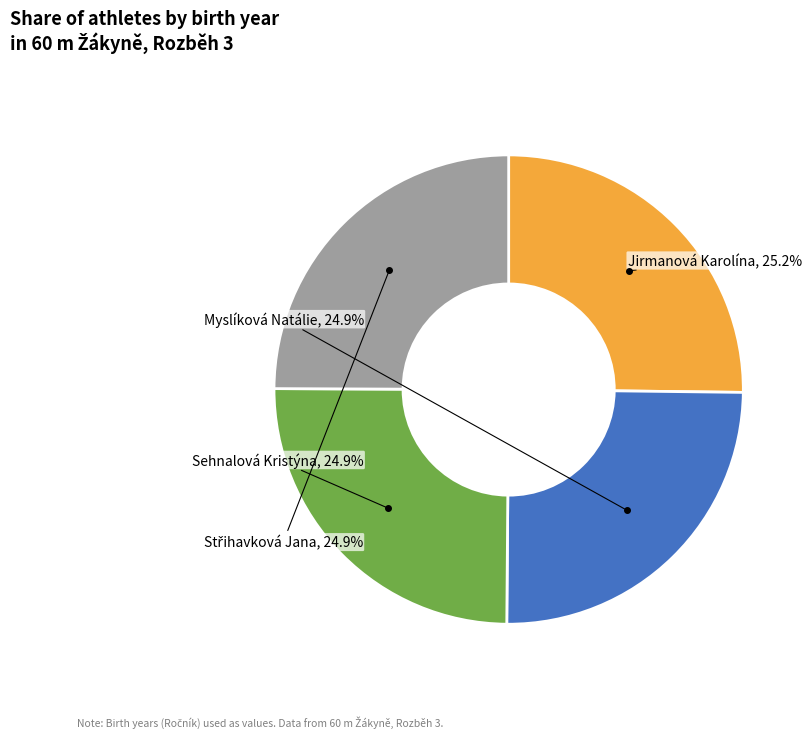

Between Sehnalová Kristýna and Myslíková Natálie, which is larger?

Sehnalová Kristýna